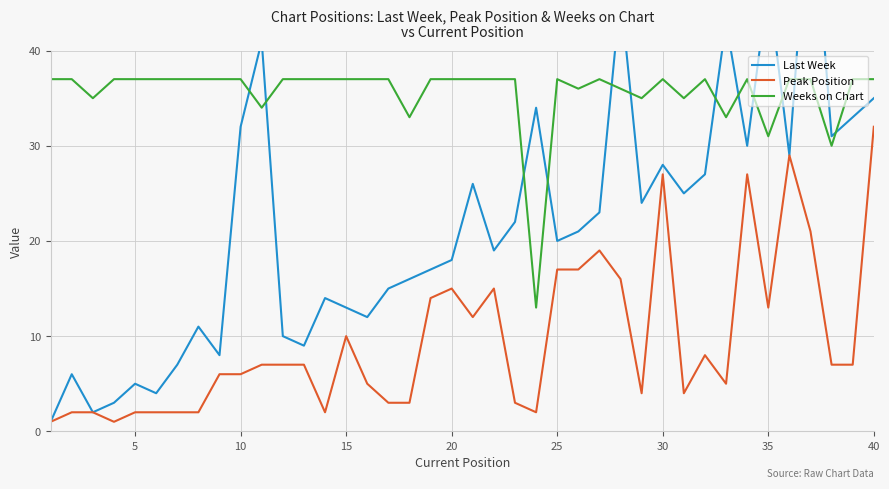

True or false: Last Week and Peak Position intersect in this chart.

False